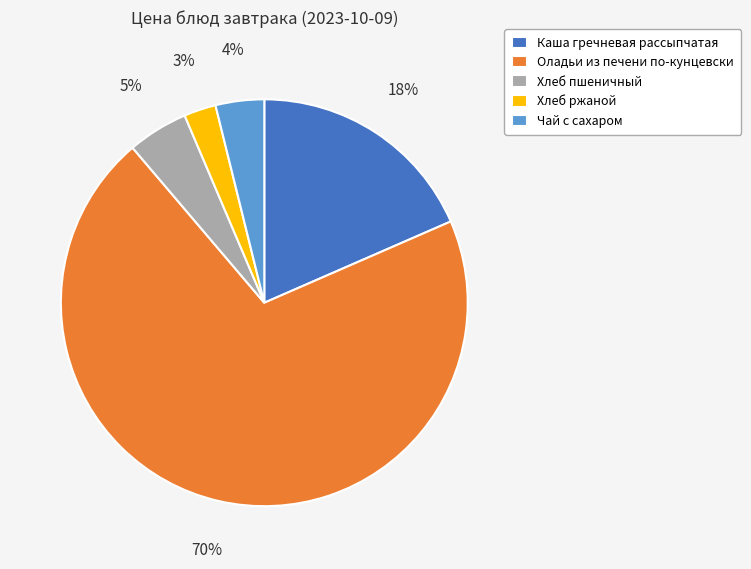

To the nearest percent, what percentage of the pie is Каша гречневая рассыпчатая?

18%